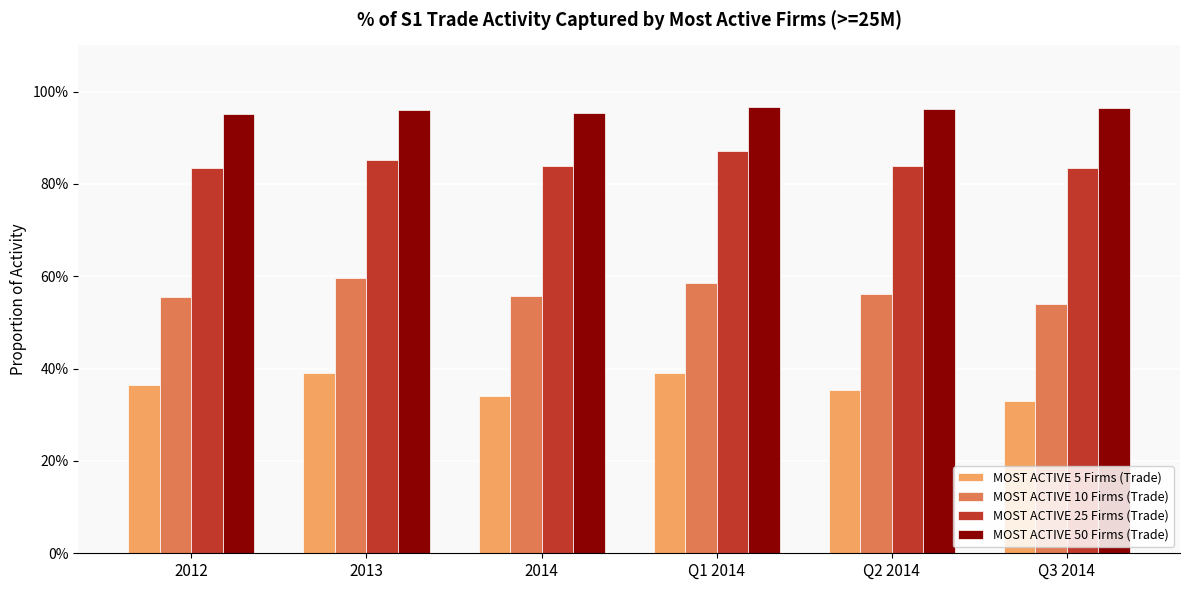

Are the bars horizontal?

No